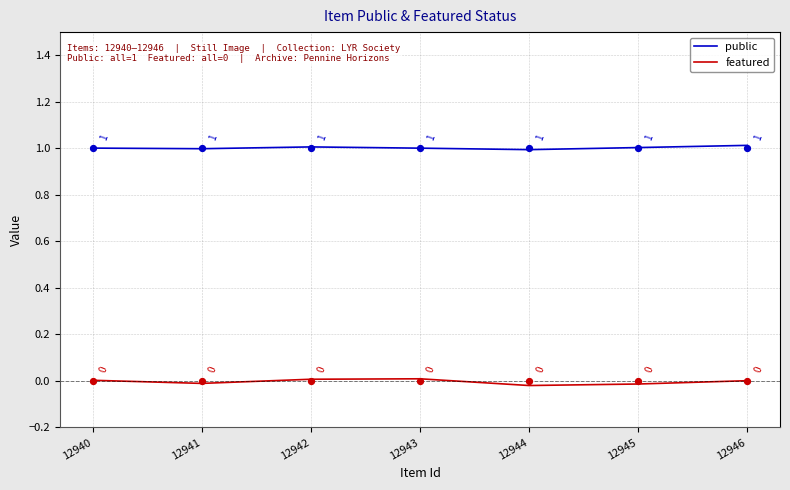

Is the value of featured at 12945 greater than the value of public at 12944?

No